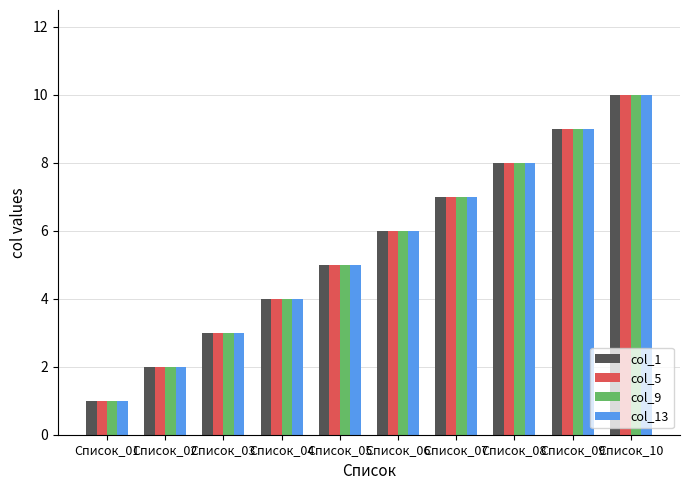

Reading right to left, transcribe all the data shown in this chart.

col_1: 10	9	8	7	6	5	4	3	2	1
col_5: 10	9	8	7	6	5	4	3	2	1
col_9: 10	9	8	7	6	5	4	3	2	1
col_13: 10	9	8	7	6	5	4	3	2	1